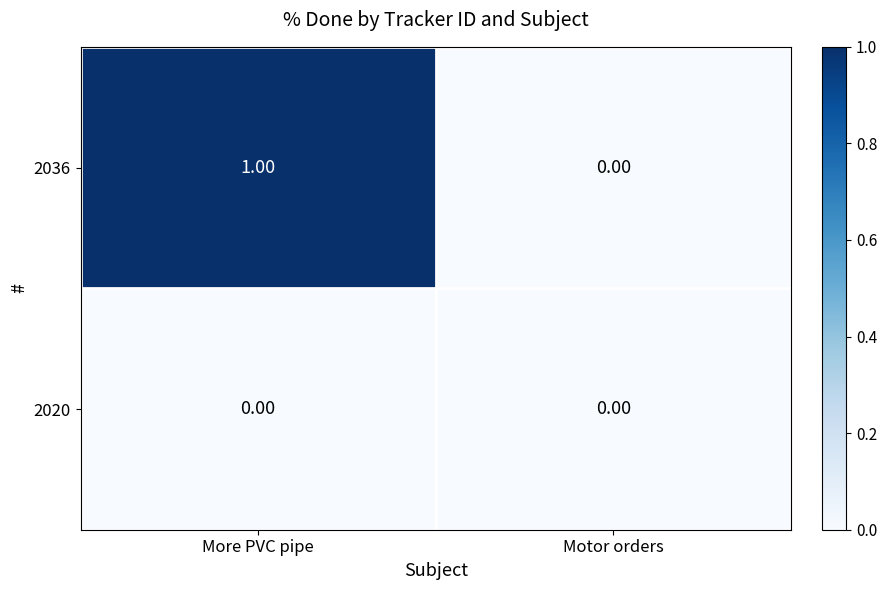

Which series has the largest range (max minus min)?

2036